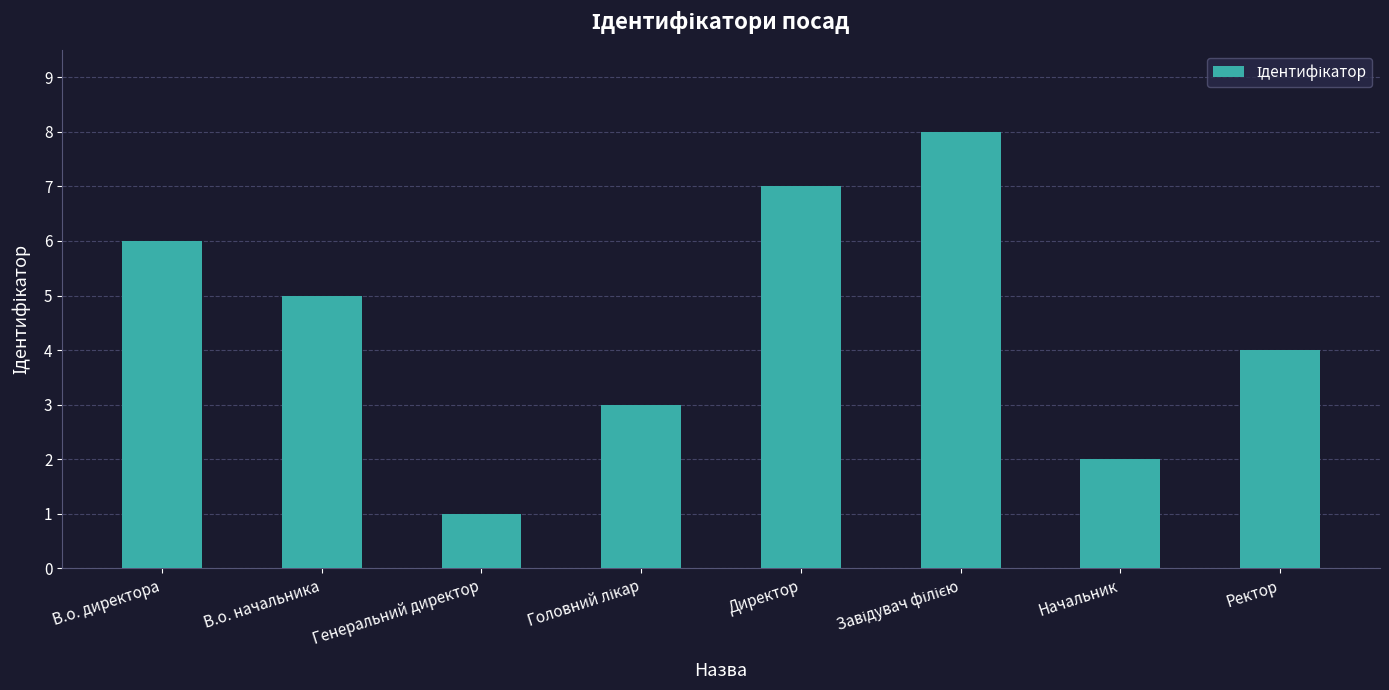

What is the sum of all values?

36